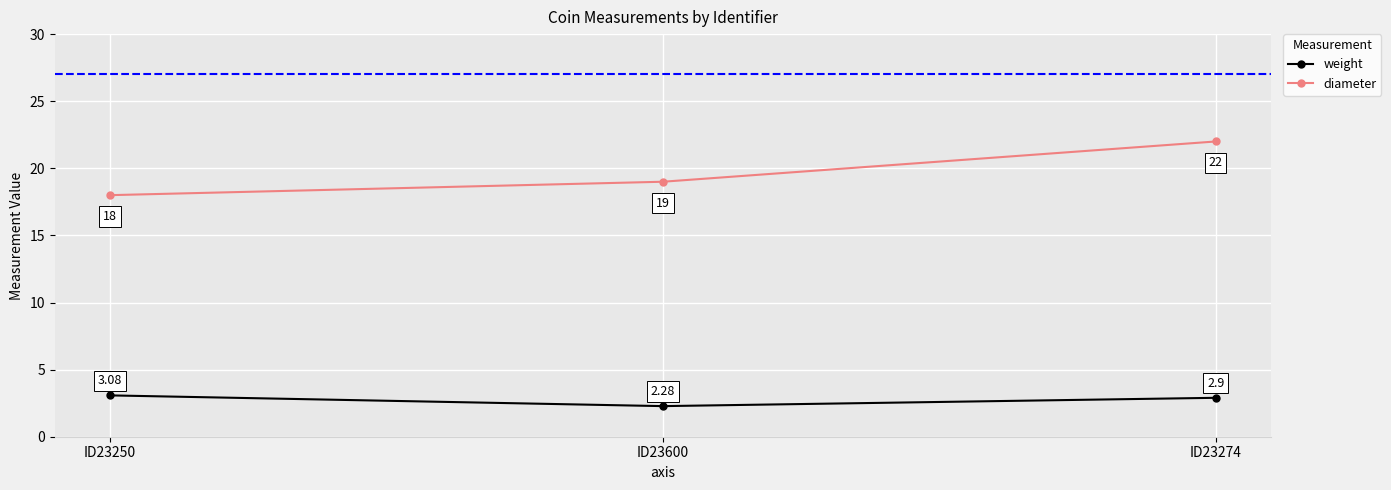

What is the sum of all diameter values?

59.0